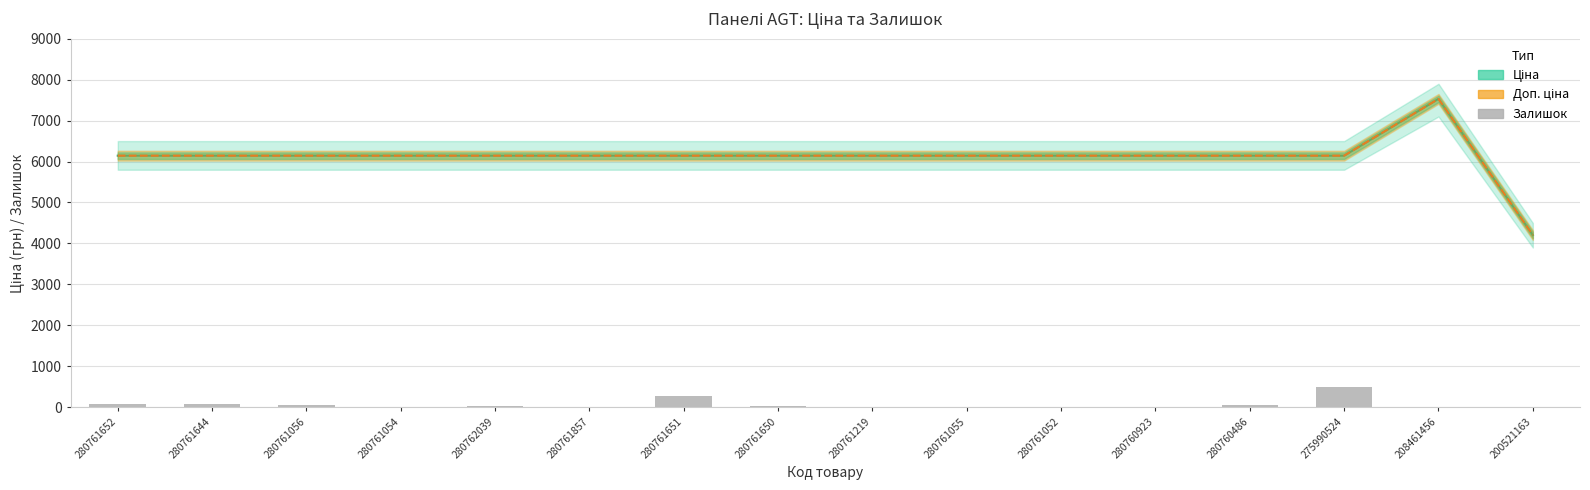

What are all the series names shown in the legend?

Ціна, Доп. ціна, Залишок